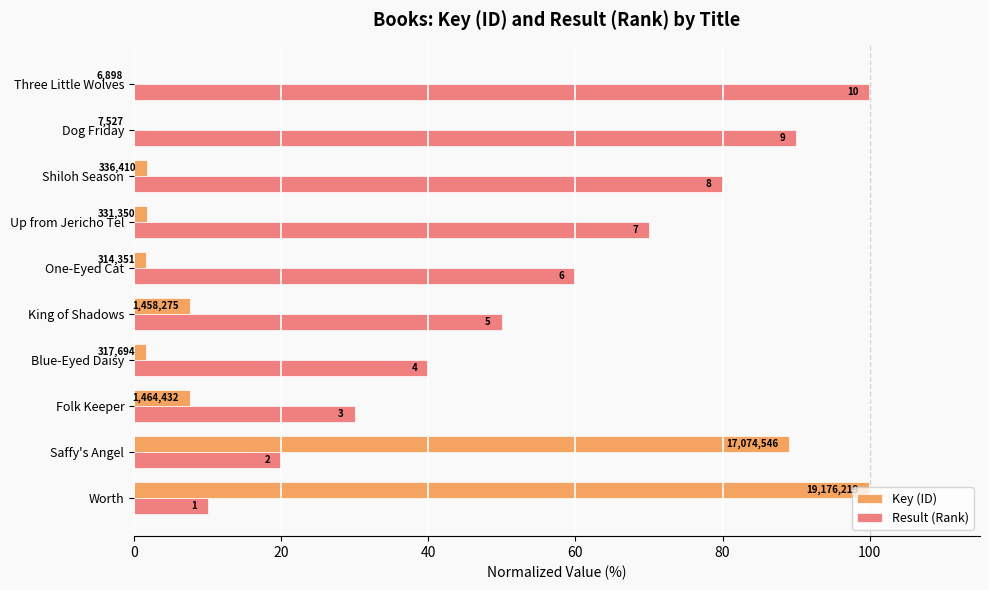

Rank the series by their maximum value, from lowest to highest.

Key (ID), Result (Rank)